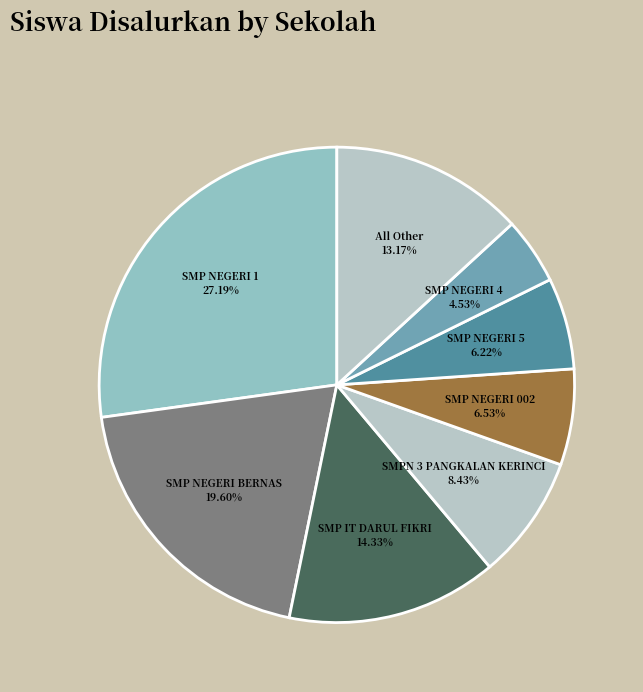

What is the smallest slice in the pie chart?

SMP NEGERI 4